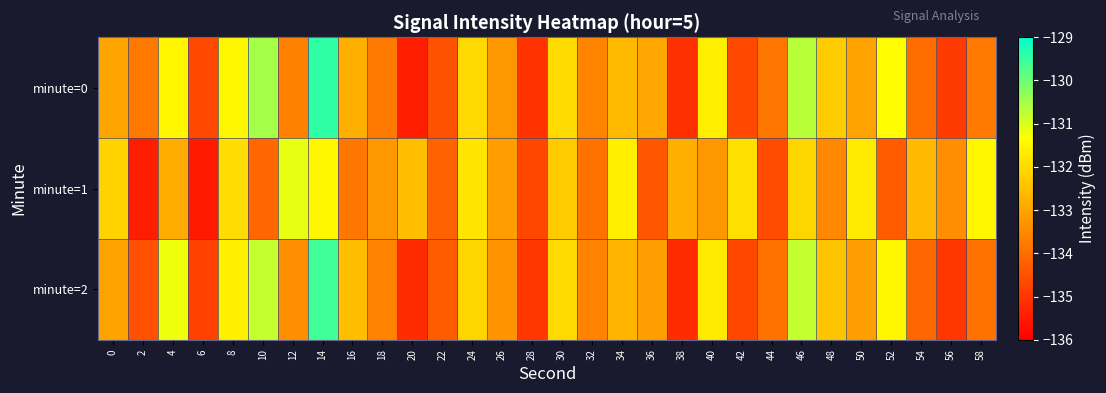

Count the number of data series in this chart.

3